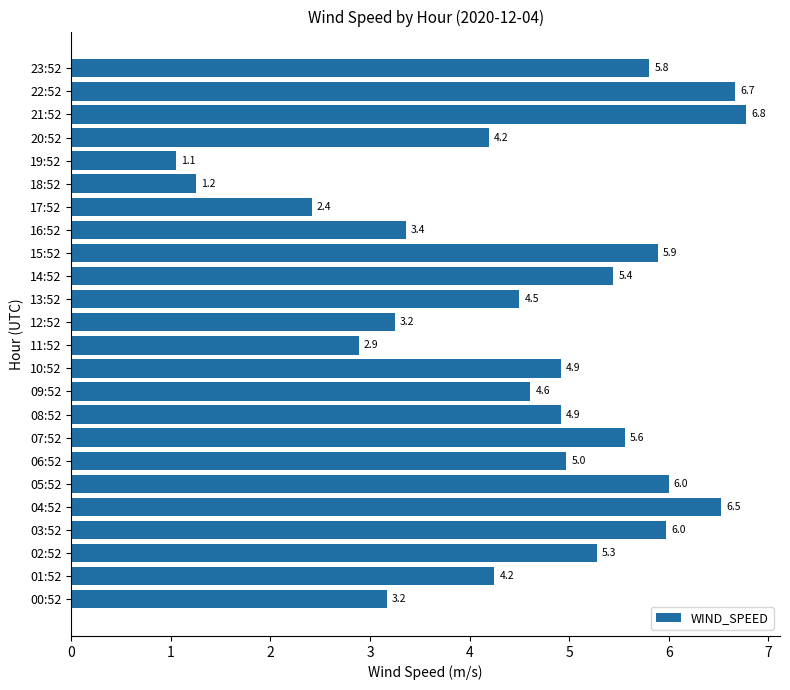

What is the average value?

4.6